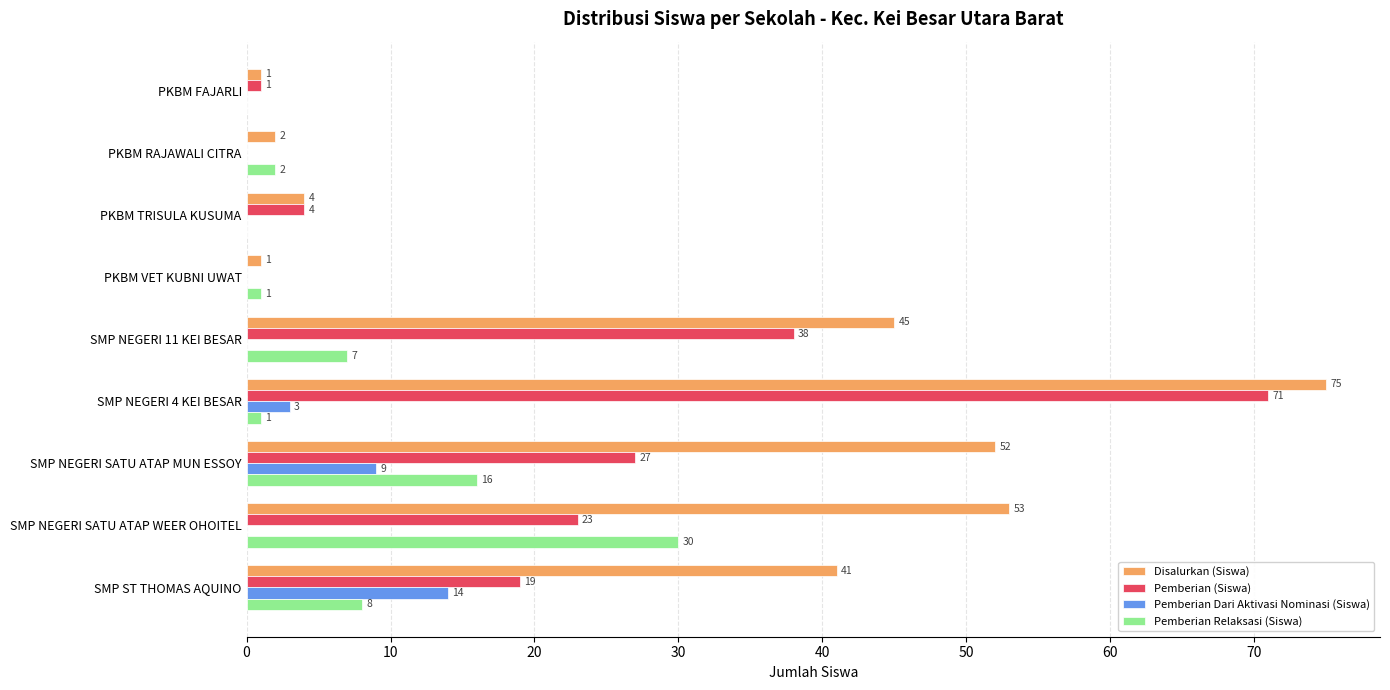

At which category does the chart reach its peak across all series?

SMP NEGERI 4 KEI BESAR